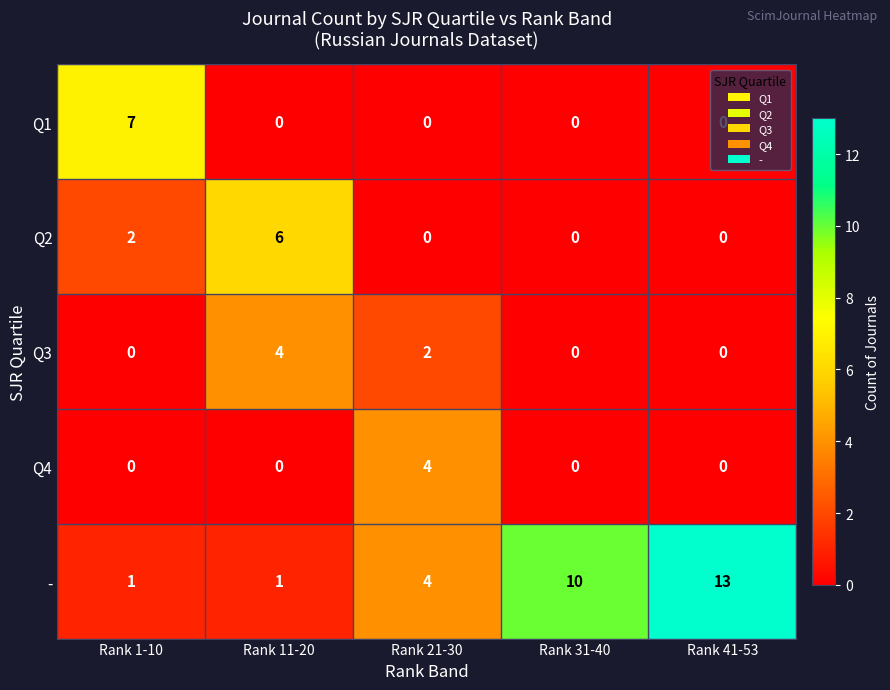

Count the number of categories in the chart.

5